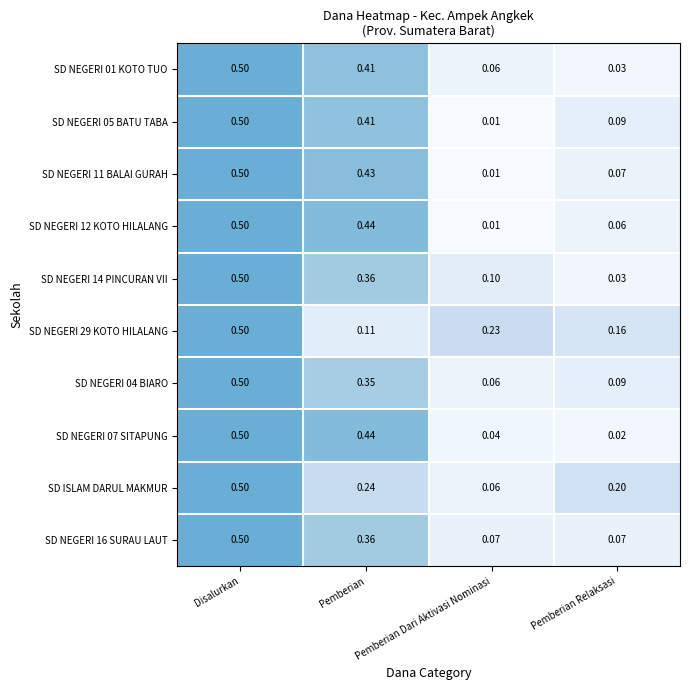

What is the total value across all series at Pemberian Dari Aktivasi Nominasi?

0.7